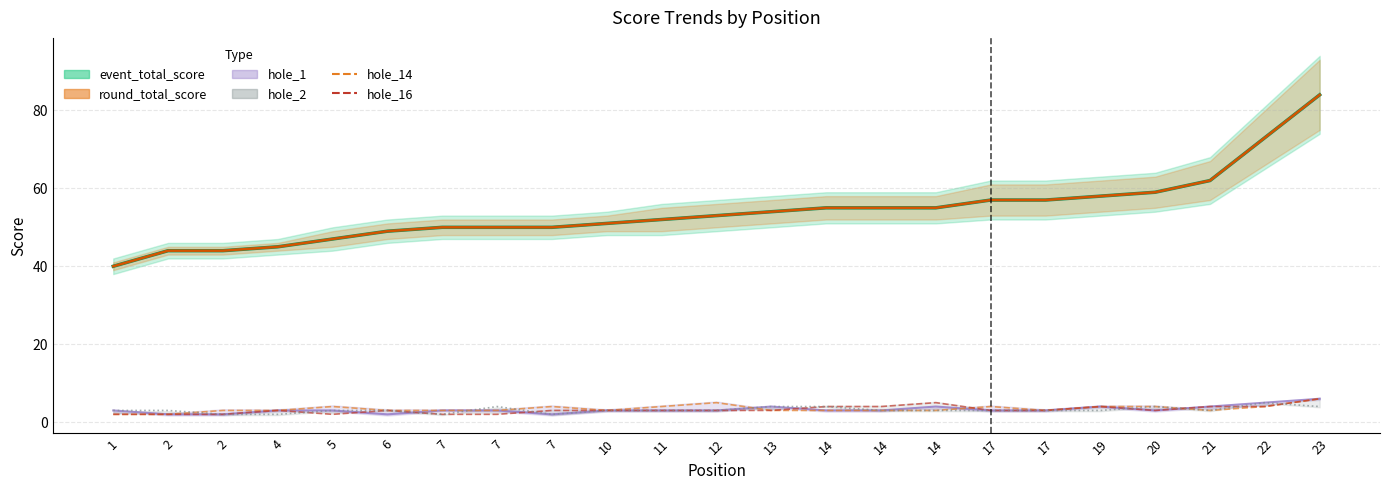

In hole_1_line, how many points are higher than both neighbors (excluding endpoints)?

3